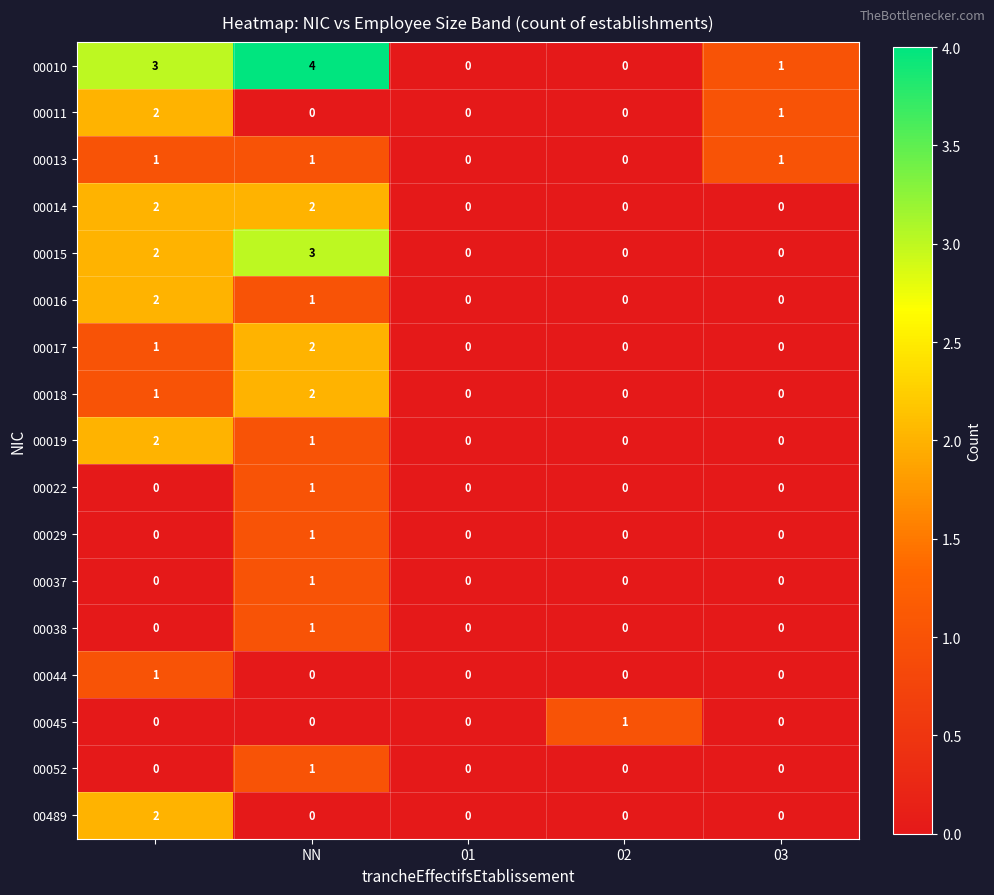

How many 00017 values are between 0 and 1?

4